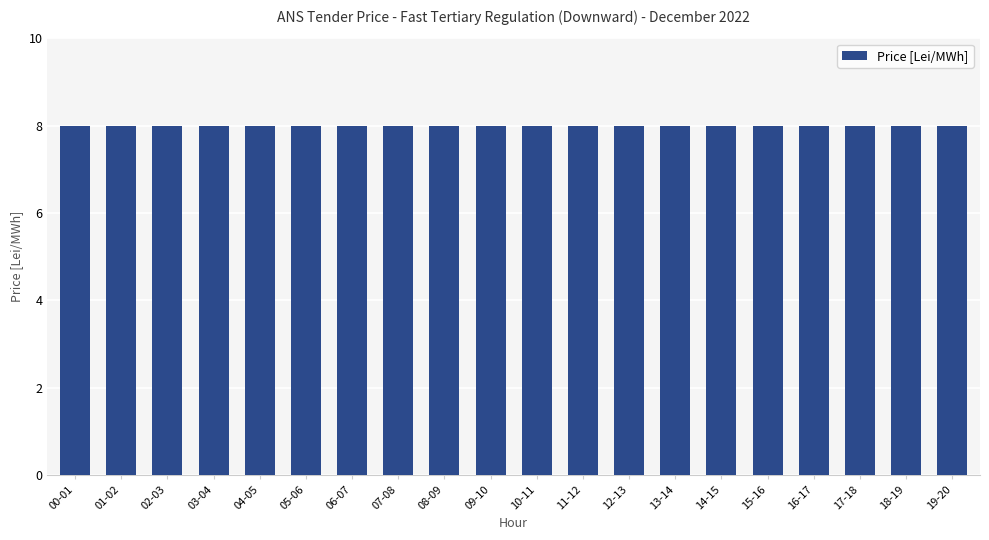

List the labels in order of value, largest first.

06-07, 00-01, 01-02, 02-03, 03-04, 04-05, 05-06, 07-08, 08-09, 09-10, 10-11, 11-12, 12-13, 13-14, 14-15, 15-16, 16-17, 17-18, 18-19, 19-20